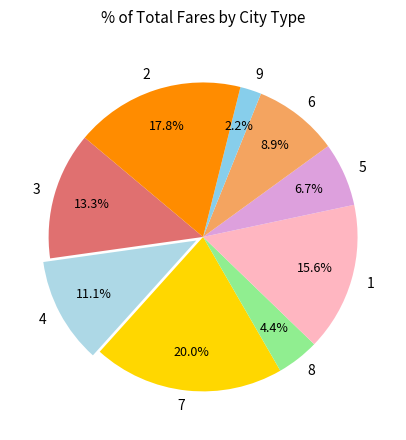

What percentage is the 7 slice, to the nearest percent?

20%